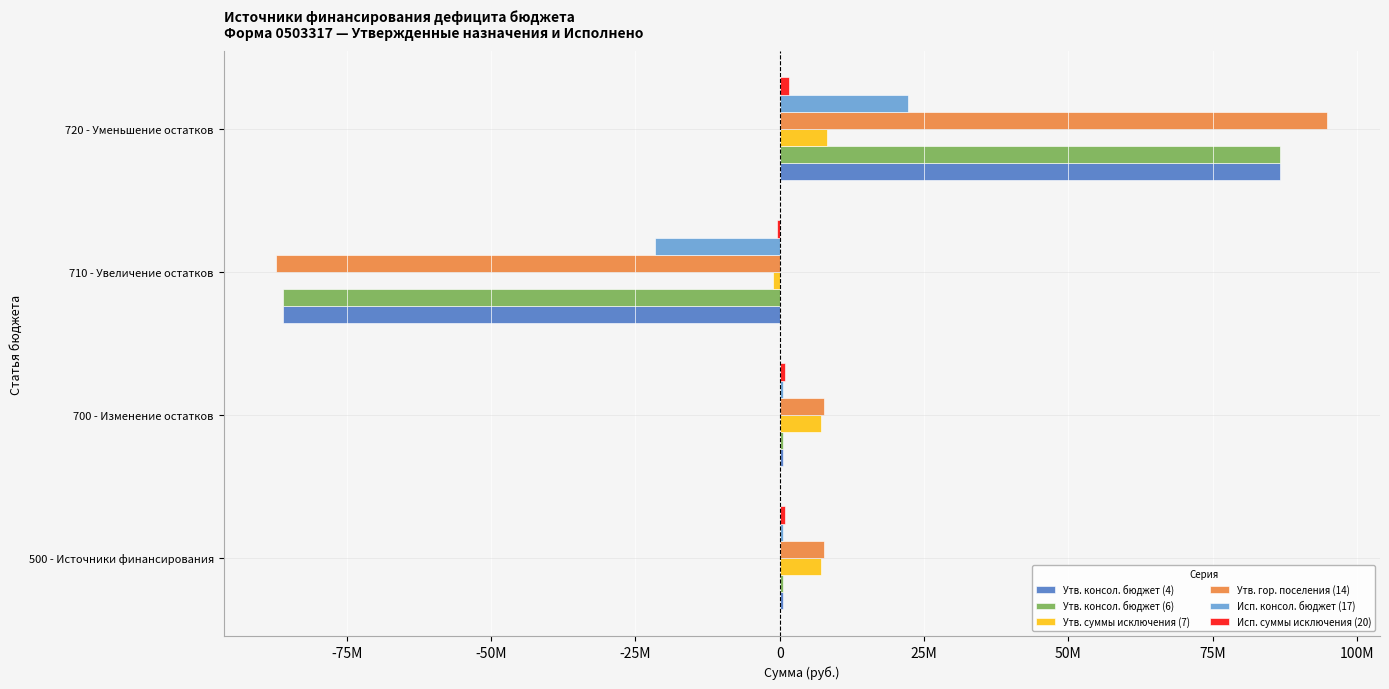

What is the sum of all Утв. консол. бюджет (4) values?

1448074.5